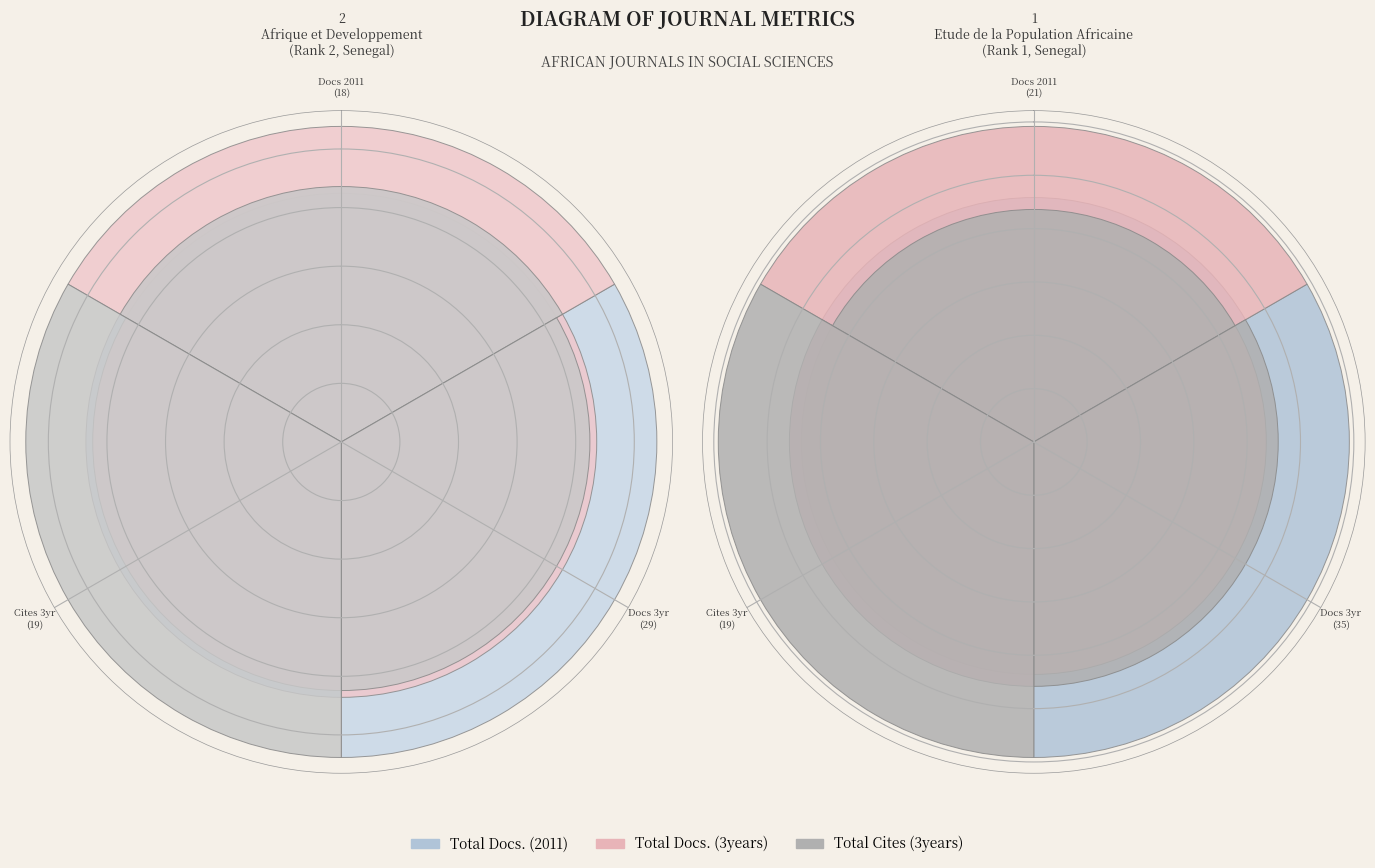

What percentage do Docs 3yr (35) and Docs 2011 (21) together represent?

70.7%